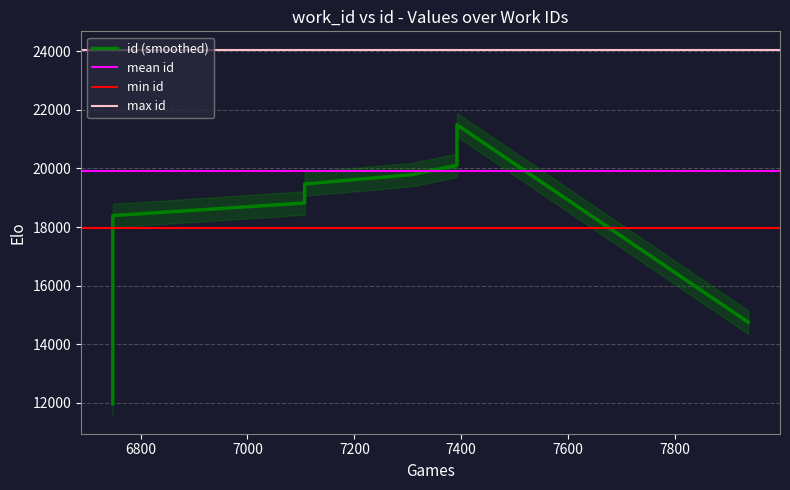

Rank the categories by value from lowest to highest.

6748, 6748, 7107, 7107, 7307, 7392, 7392, 7392, 7392, 7937